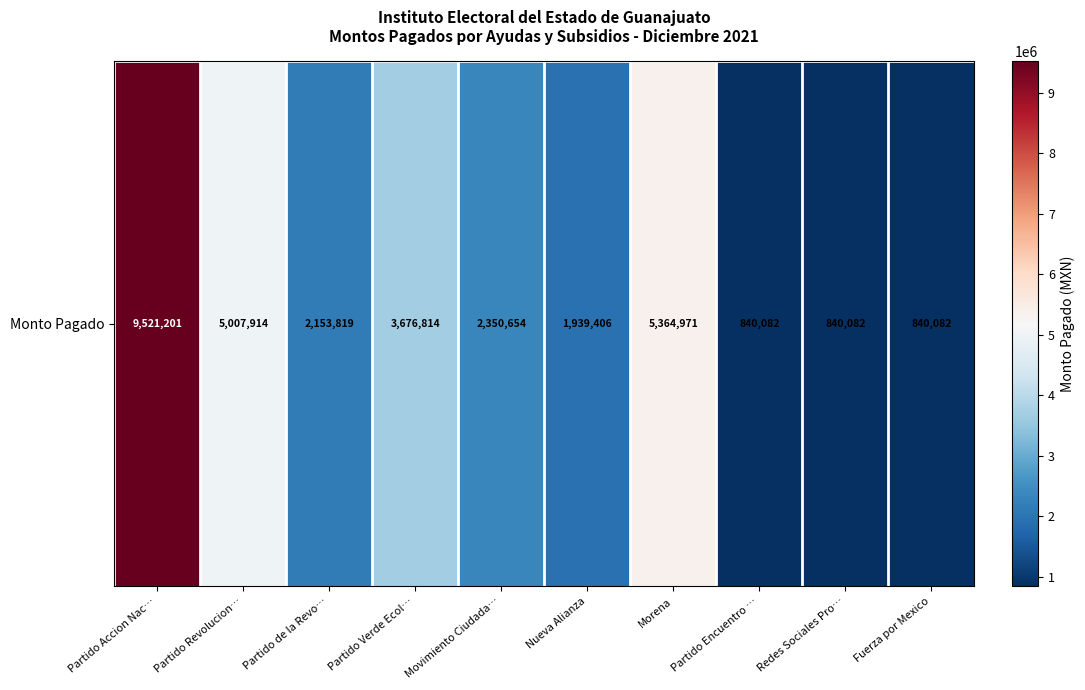

Which category has the lowest value across all series?

Partido Encuentro …